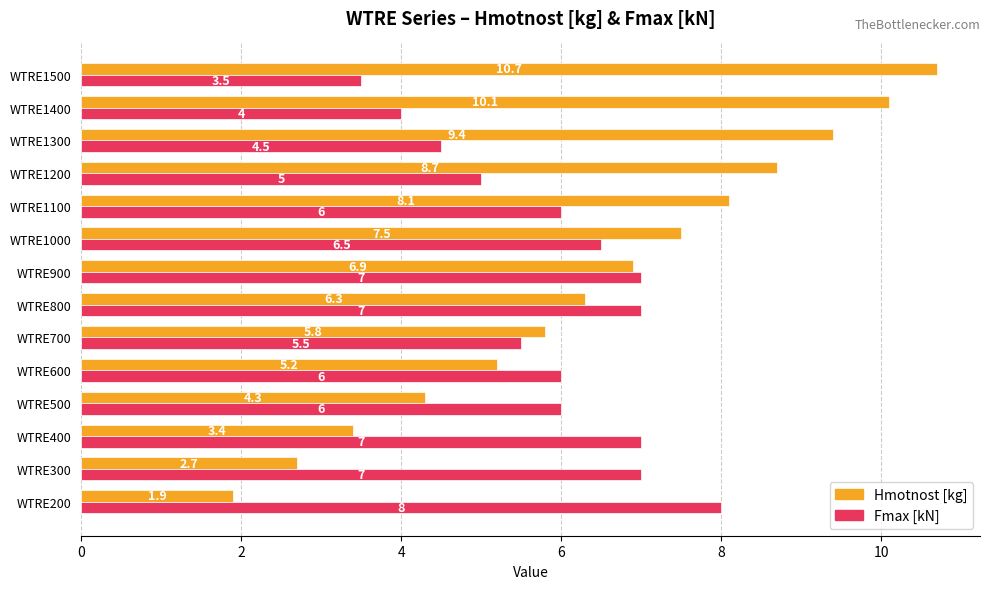

What is the difference between the second highest and second lowest values in the Fmax [kN] series?

3.0